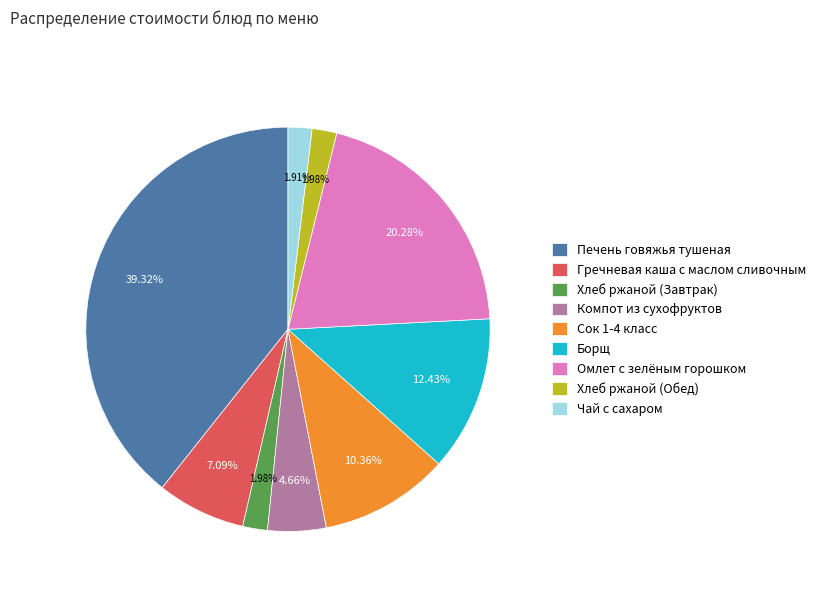

Count the number of slices in the pie.

9